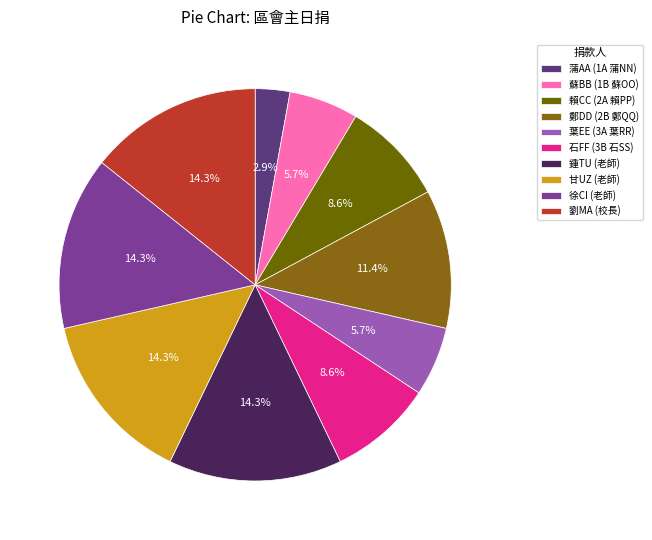

Does any single category account for the majority?

No